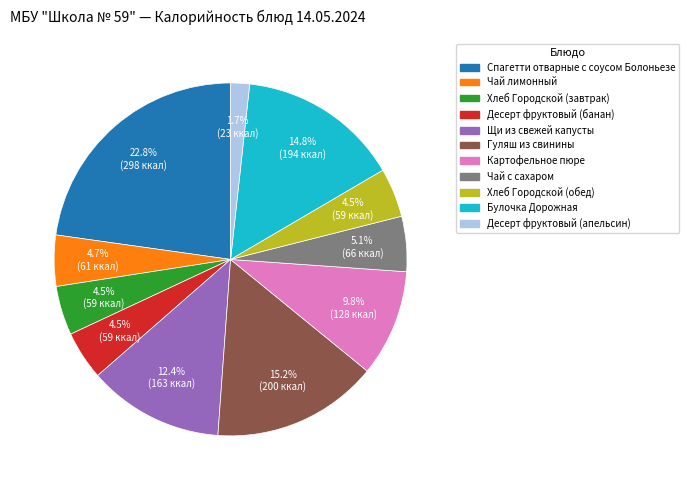

Which slice is the largest?

Спагетти отварные с соусом Болоньезе